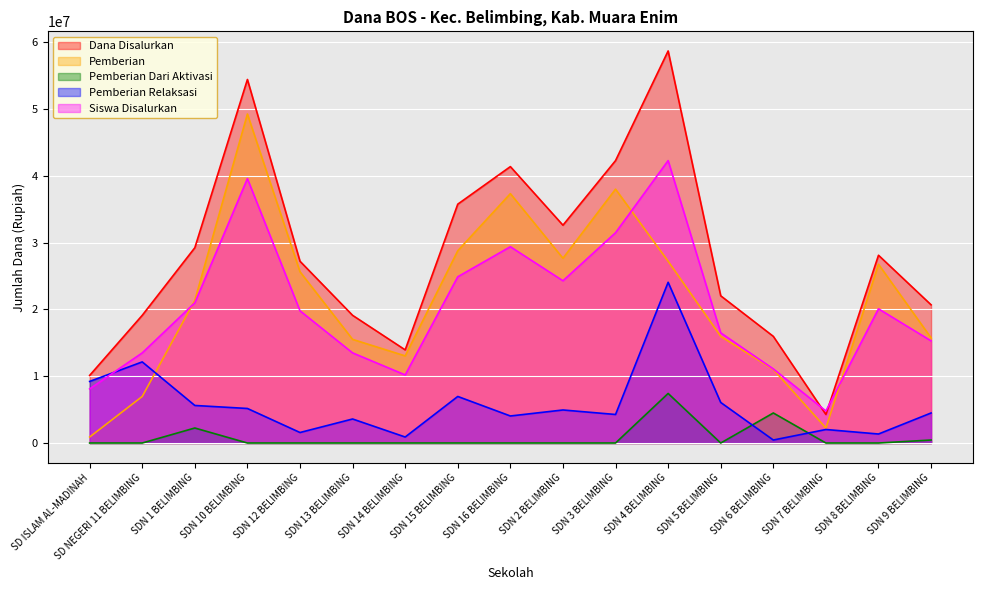

At which category does Pemberian reach its first local valley?

SDN 14 BELIMBING